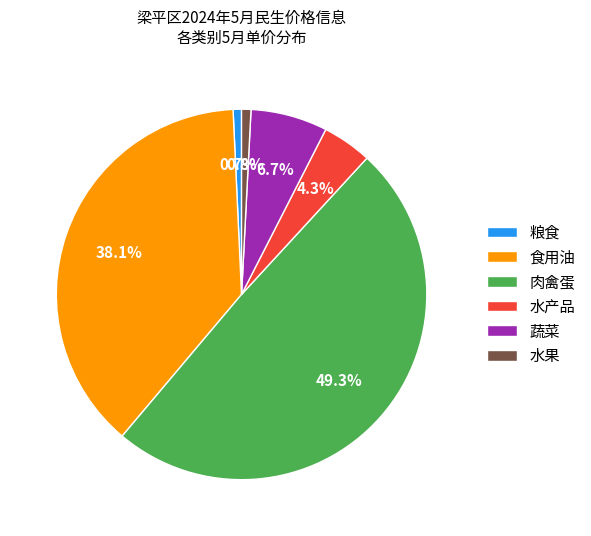

Which category has the biggest portion of the pie?

肉禽蛋